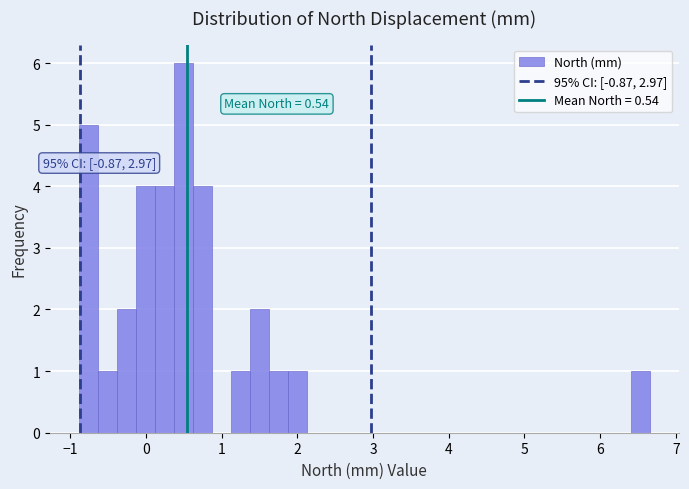

Around what value on the x-axis is the tallest bar? Give the approximate position of its centre, as read against the axis.

0.5